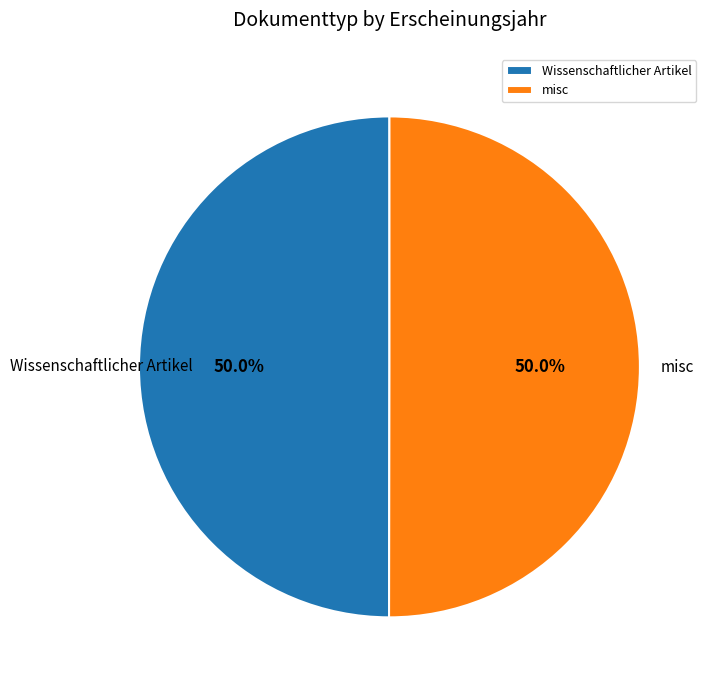

Approximately how many times larger is the value at Wissenschaftlicher Artikel compared to misc?

1.0